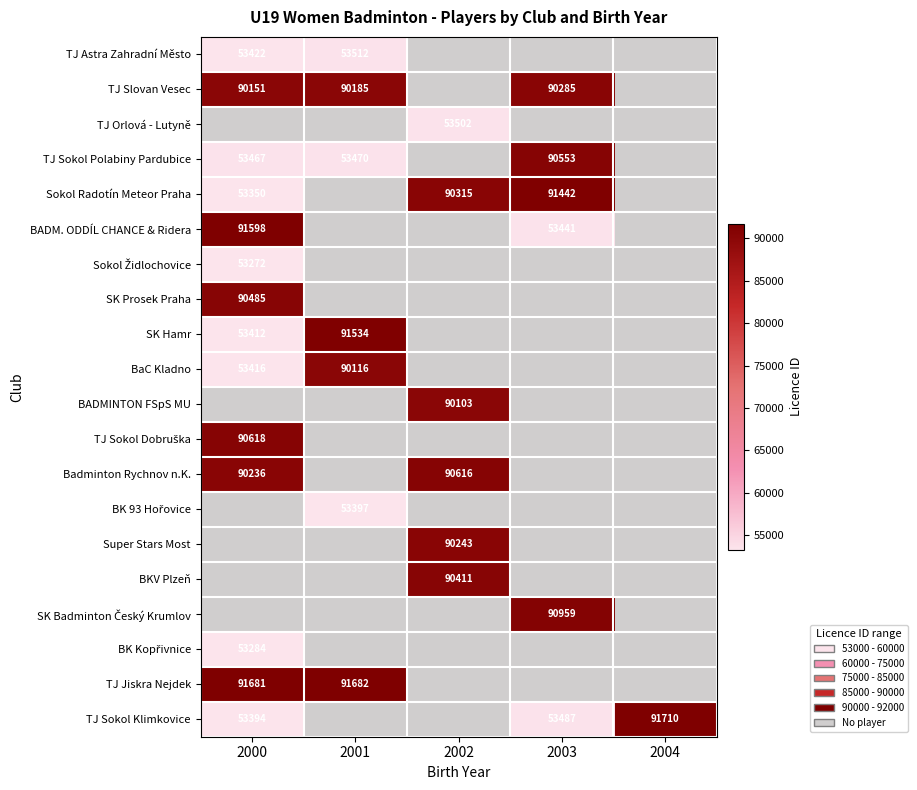

True or false: TJ Jiskra Nejdek has a value of 91681 at 2000.

True